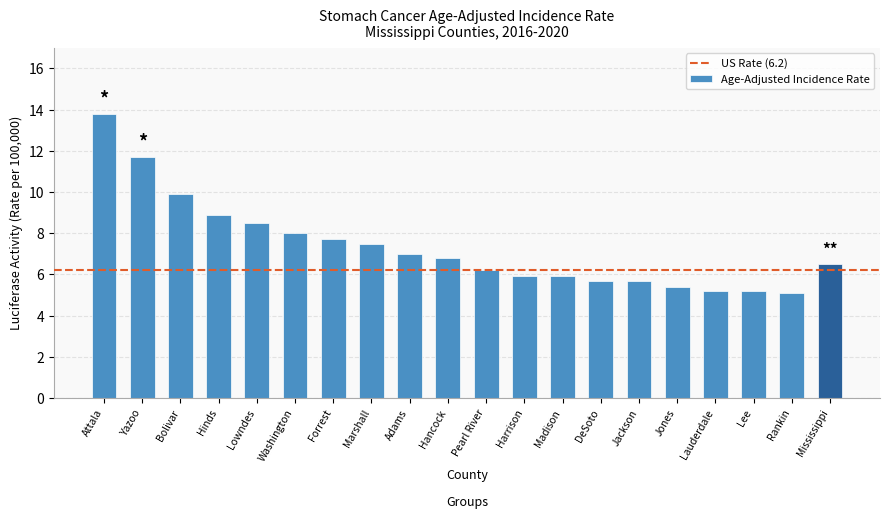

What is the difference between the values at Marshall and Lauderdale?

2.3